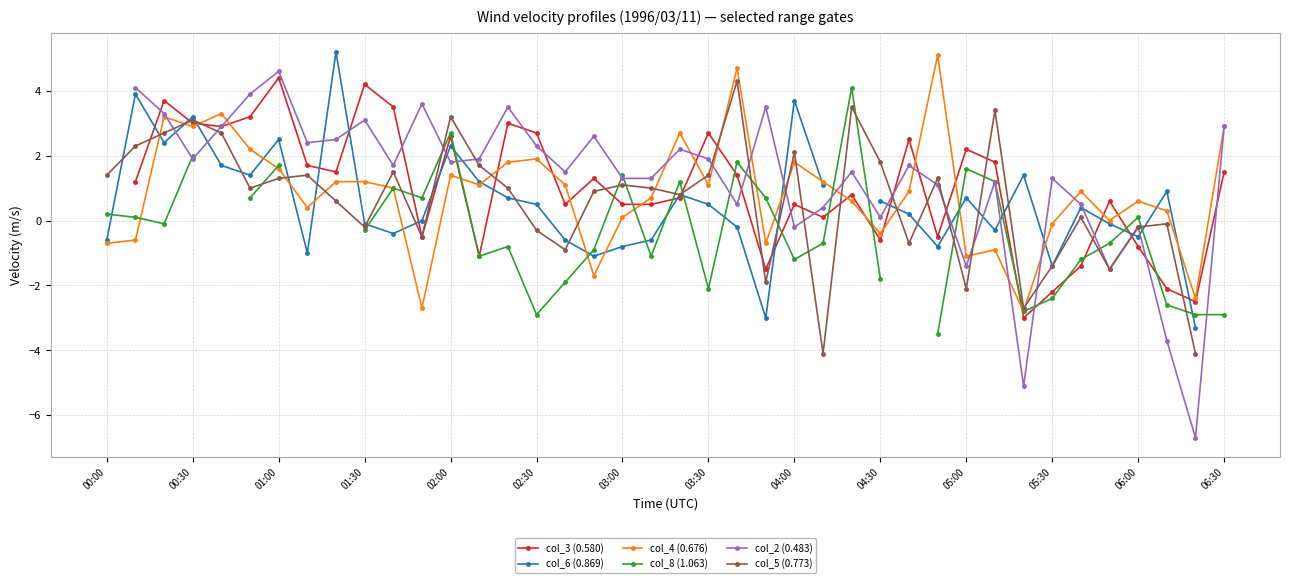

What is the approximate value of col_3 (0.580) at 23?

-1.5